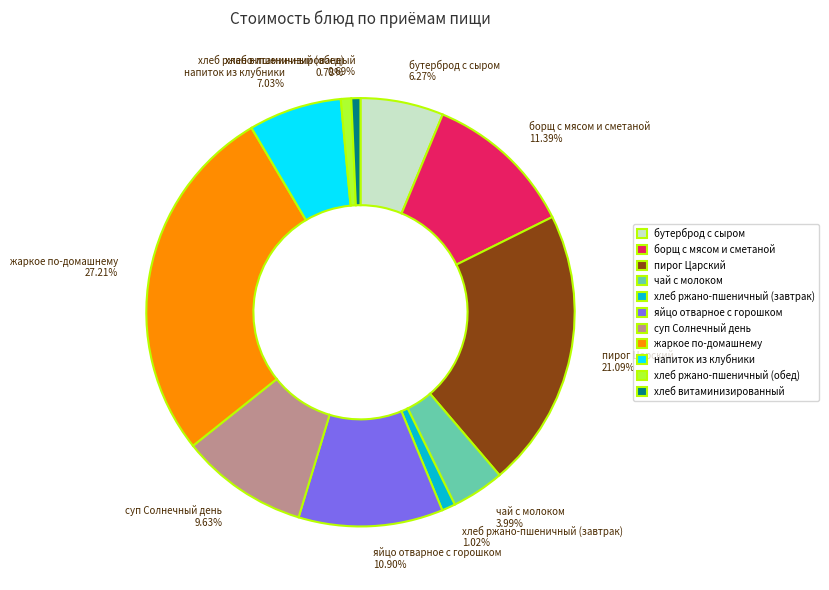

What percentage is the чай с молоком slice, to the nearest percent?

4%